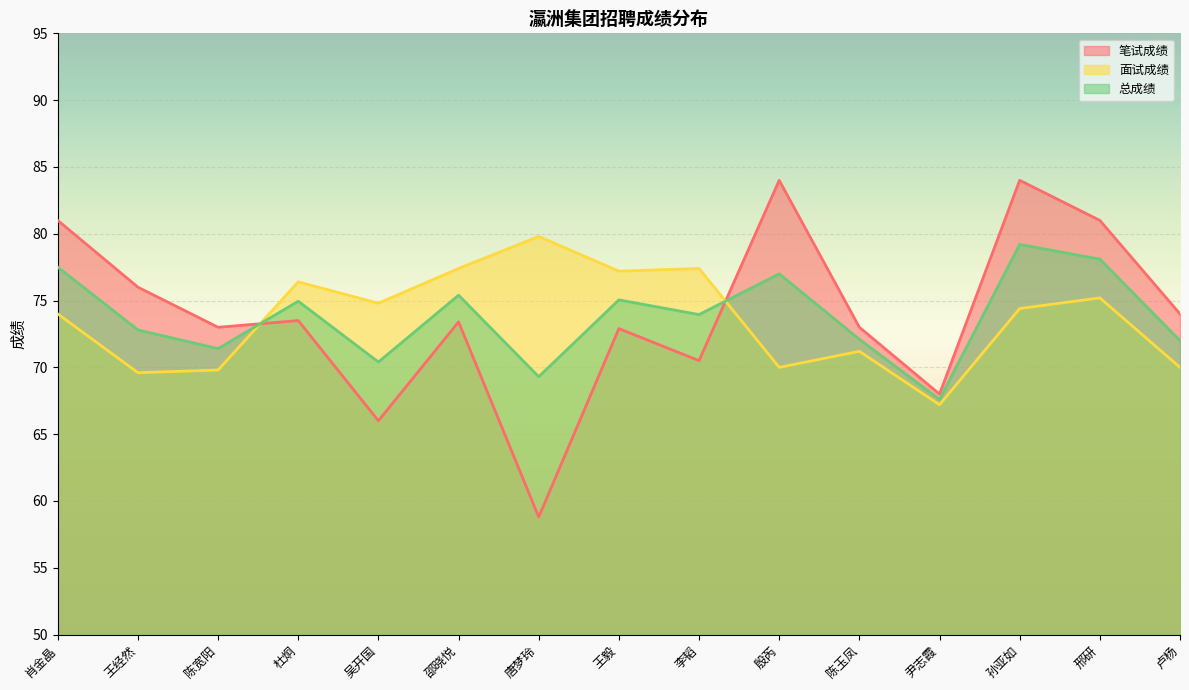

Is it true that 面试成绩 equals 69.8 at 陈宽阳?

True